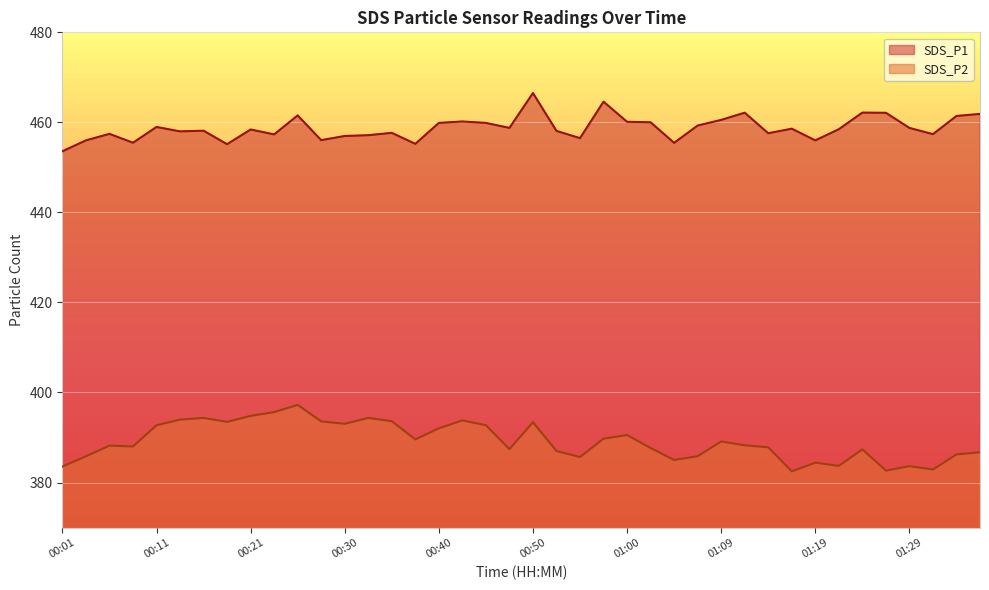

What is the approximate value of SDS_P1 at 01:12?

462.1